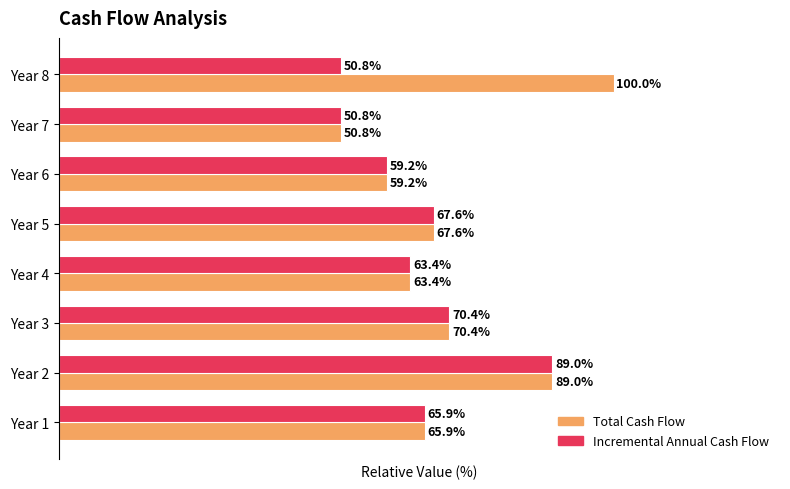

At which category does the chart reach its peak across all series?

Year 8